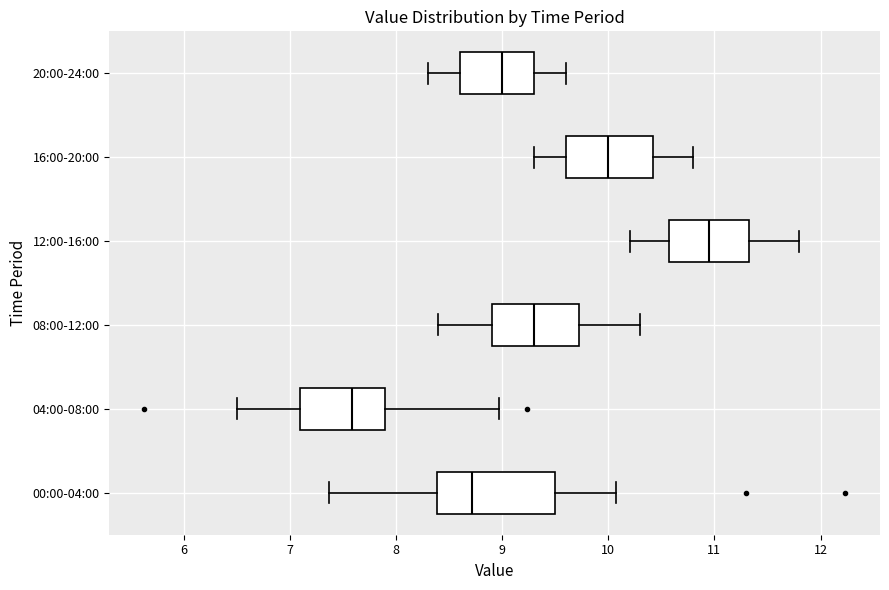

Where is the right edge of the box for 12:00-16:00 on the x-axis? The values are not printed on the chart, so give them approximately, as read against the axis.

11.3